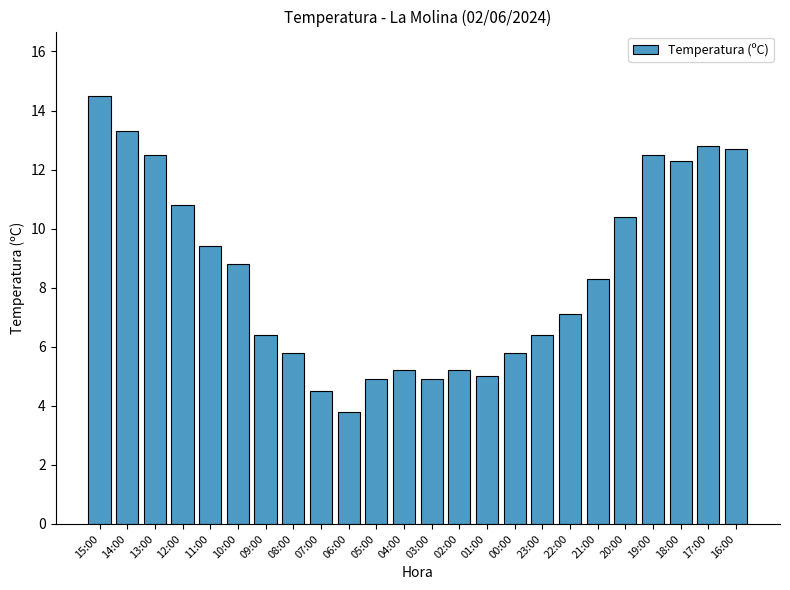

How many values exceed 8?

12